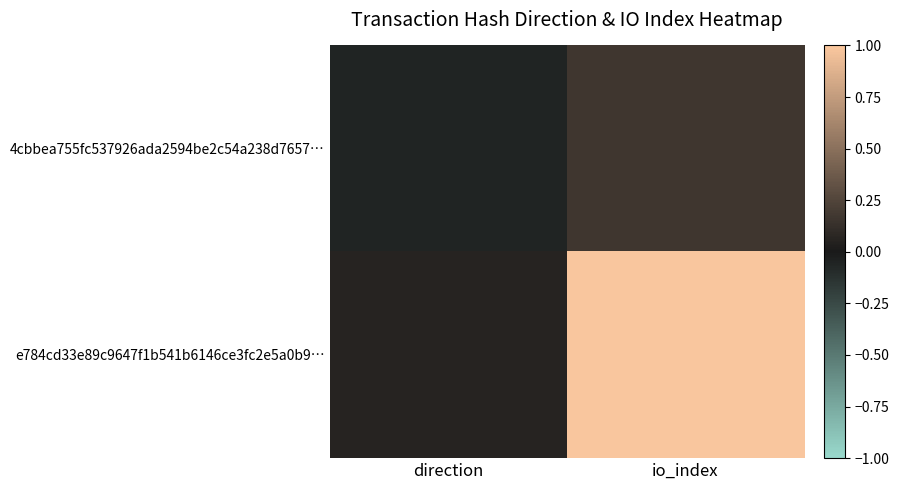

Reading left to right, extract all data points from this chart.

4cbbea755fc537926ada2594be2c54a238d7657…: direction=-0.1	io_index=0.2
e784cd33e89c9647f1b541b6146ce3fc2e5a0b9…: direction=0.1	io_index=1.0